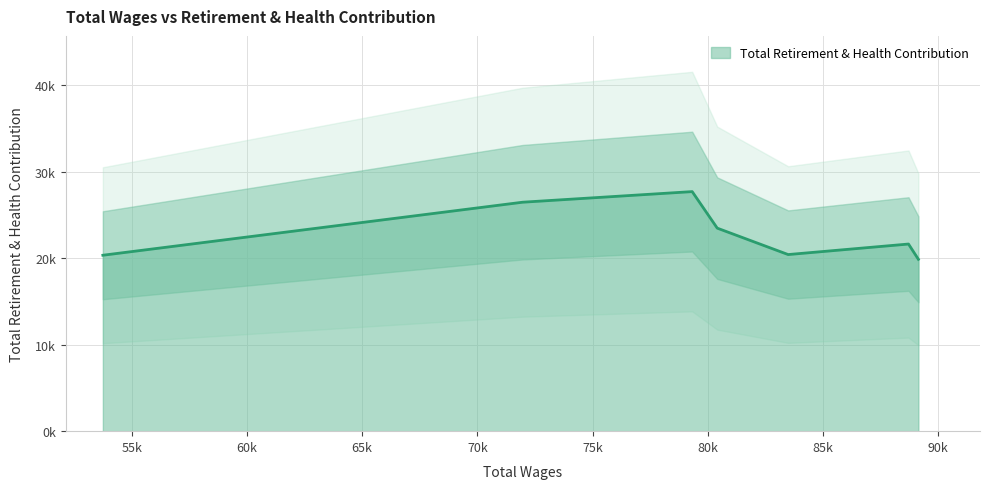

Count the number of data series in this chart.

1